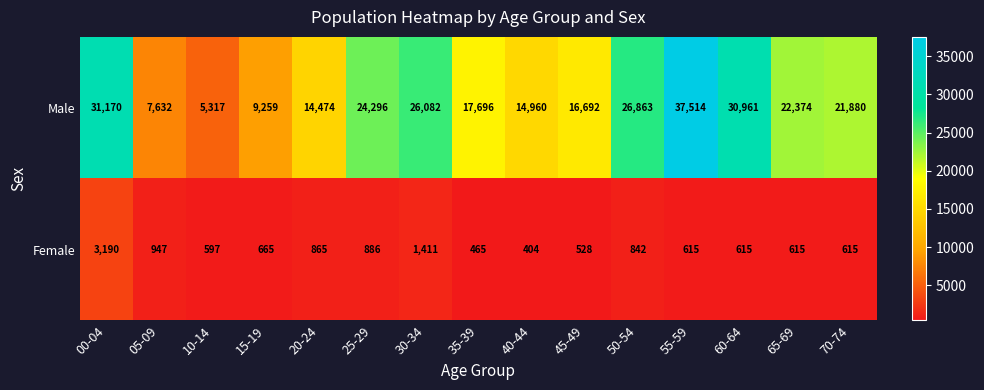

At which category is the sum across all series the highest?

55-59